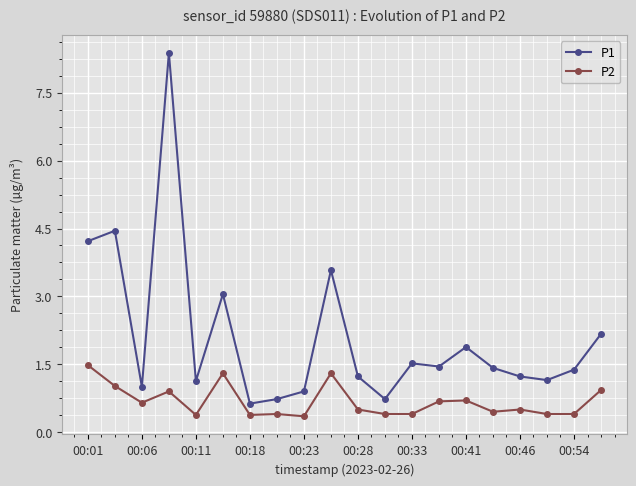

Rank the series by their average value, from lowest to highest.

P2, P1